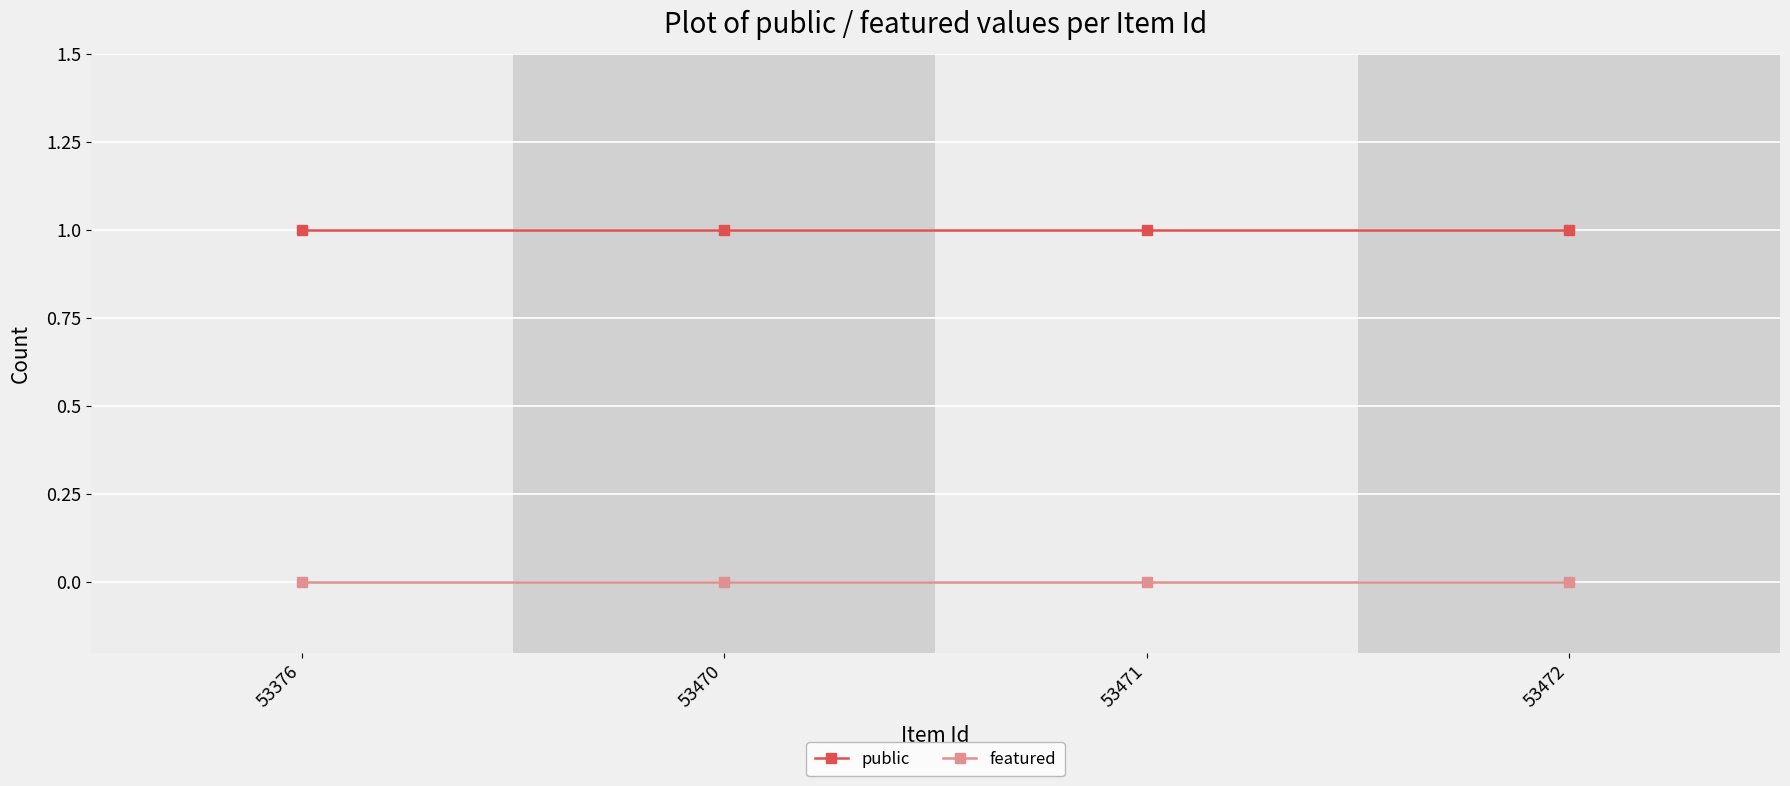

Does the chart have visible grid lines?

Yes